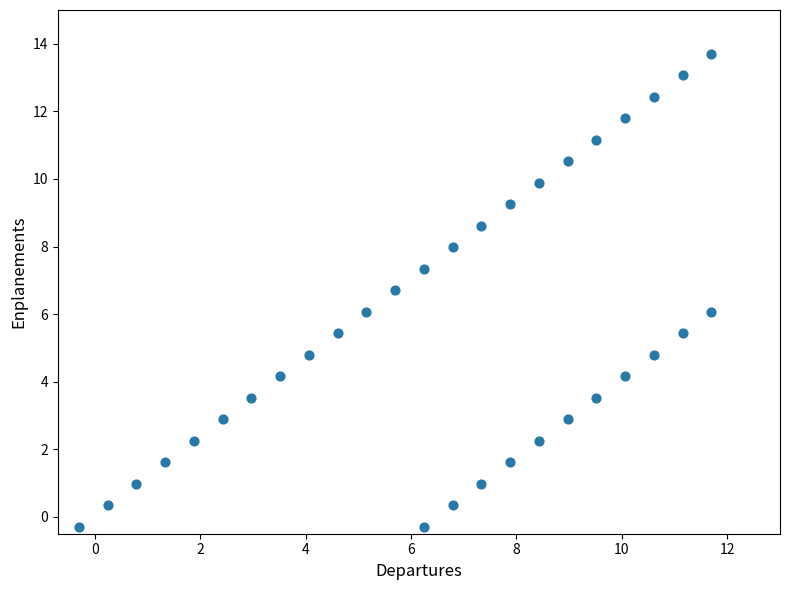

What is the range of Y values (max minus min)?

14.0